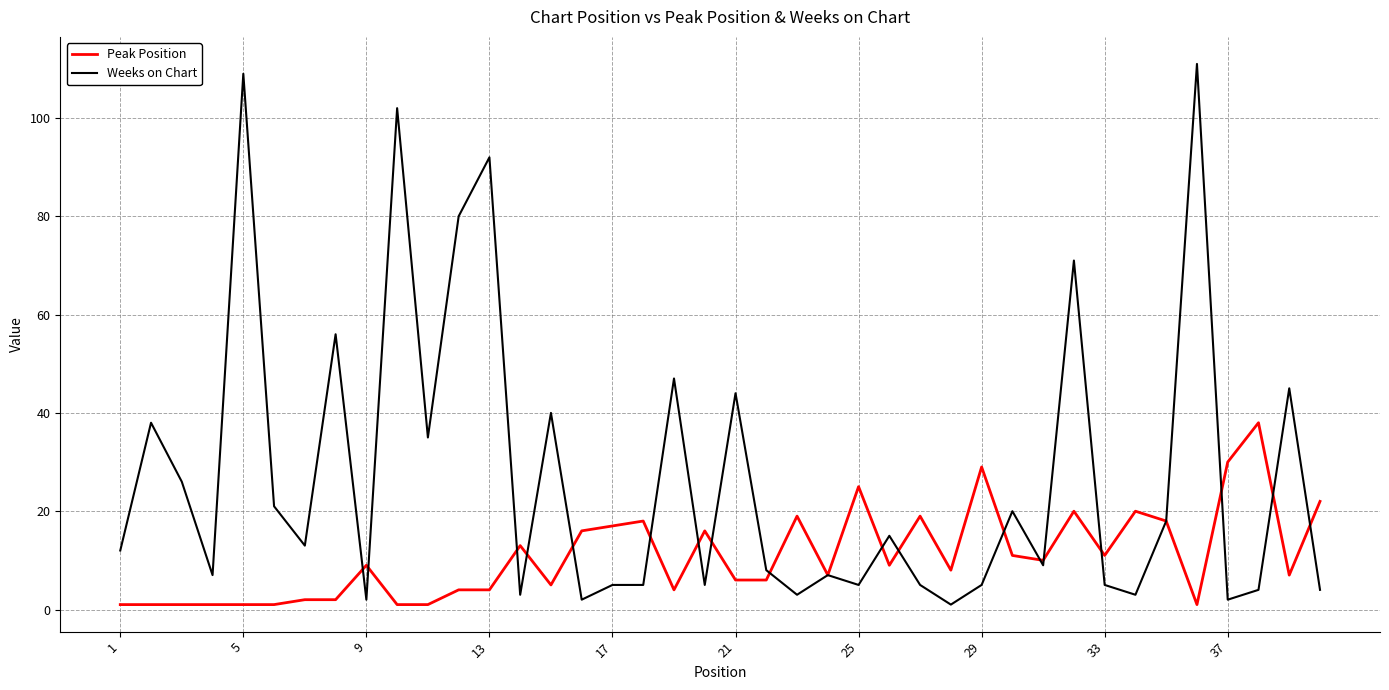

List the series in order of their peak value, lowest first.

Peak Position, Weeks on Chart